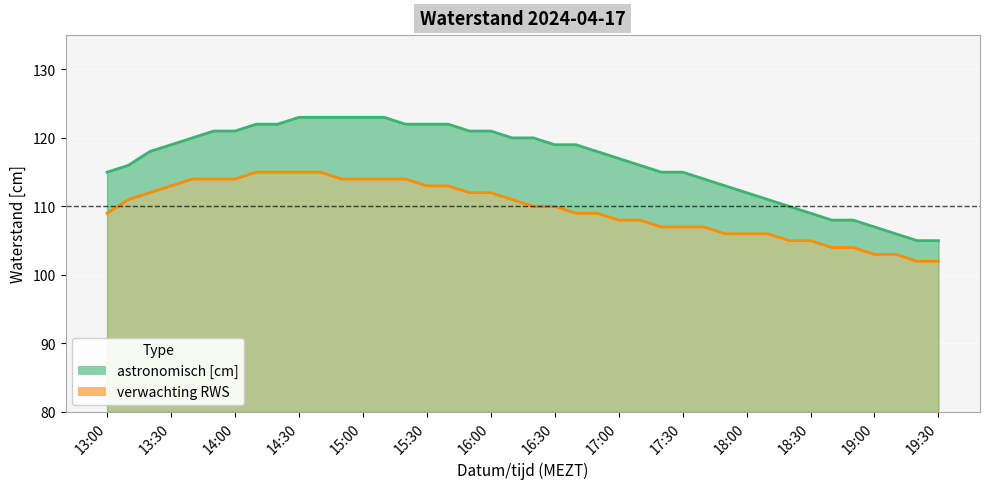

True or false: verwachting RWS and astronomisch [cm] intersect in this chart.

False